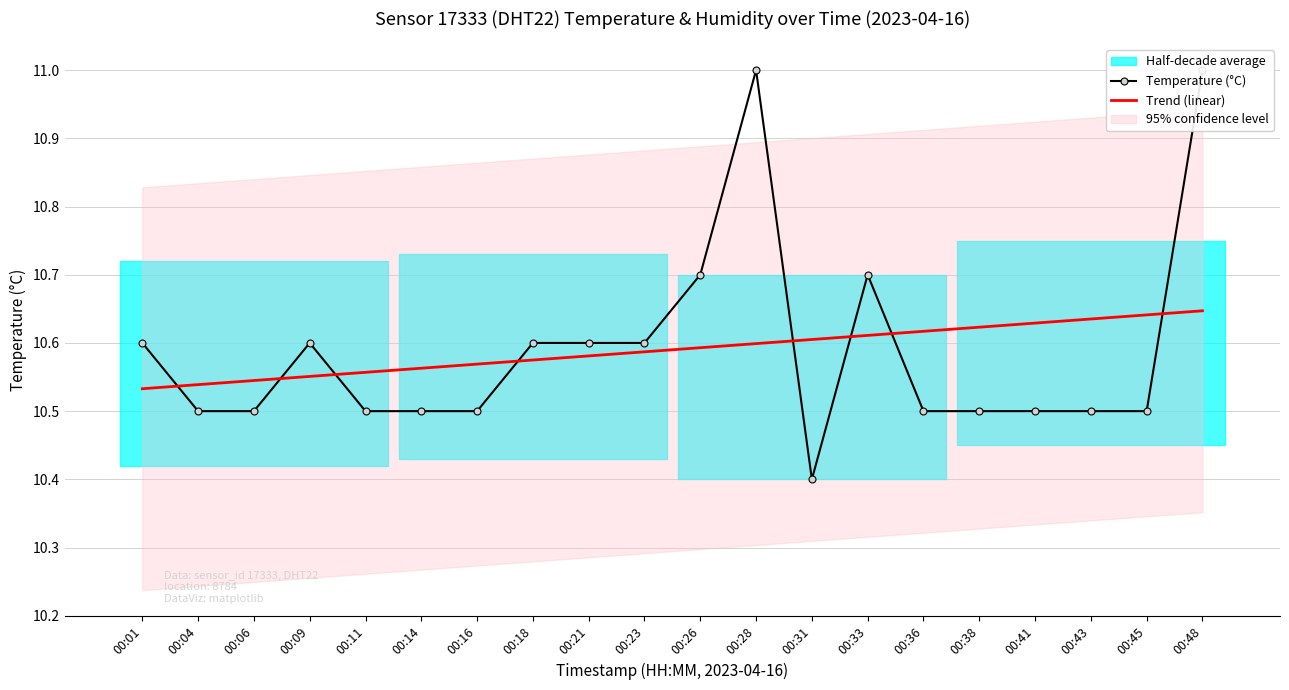

What value does the Temperature (°C) series have at 00:26?

10.7